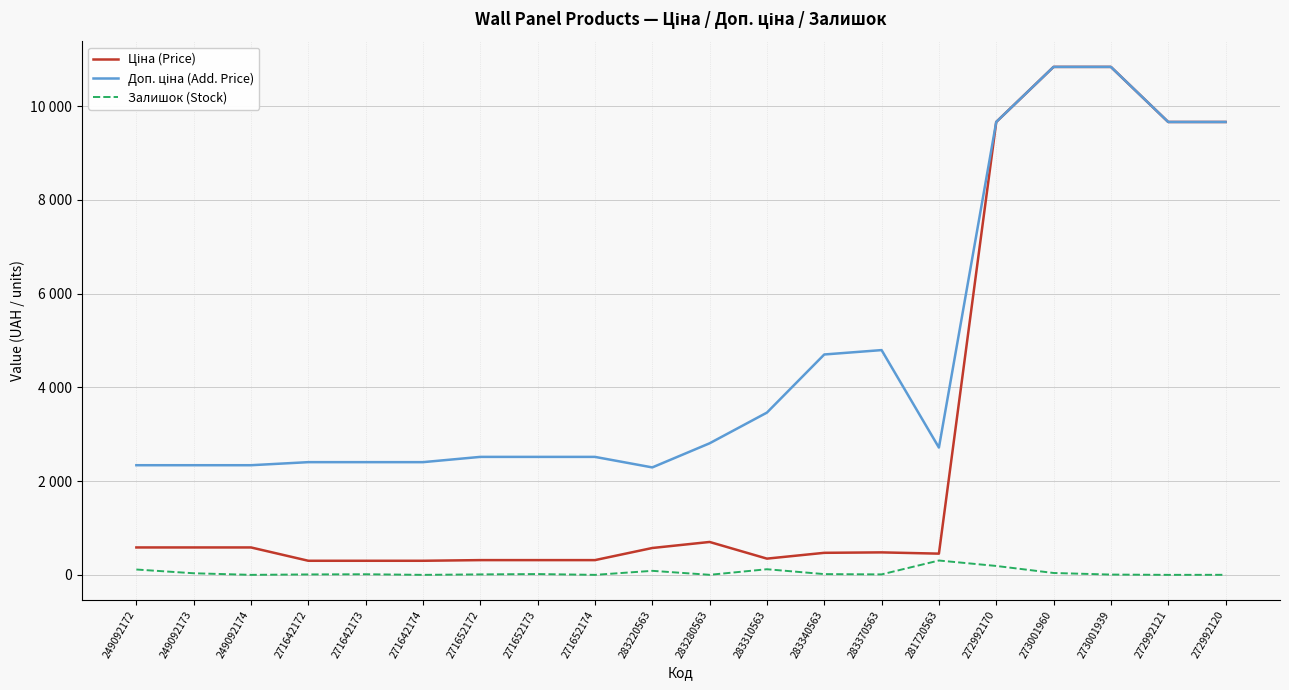

Does the chart have visible grid lines?

Yes